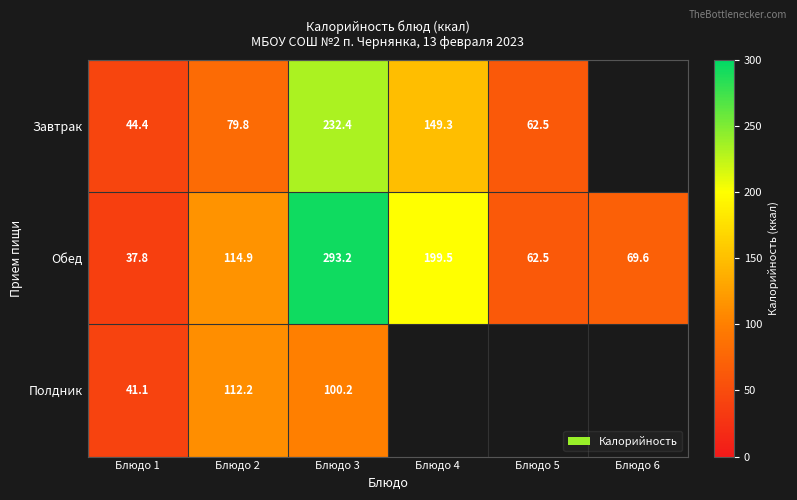

What is the greatest value displayed?

293.2